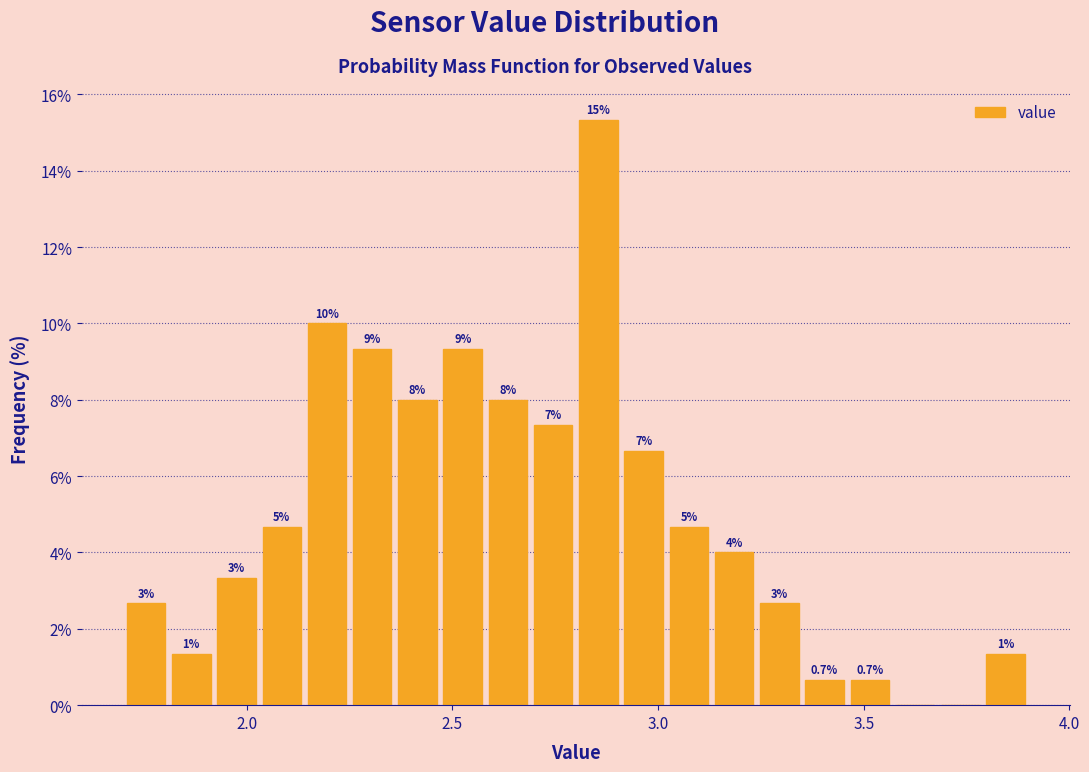

Read against the x-axis, roughly where is the centre of the tallest bar?

2.85